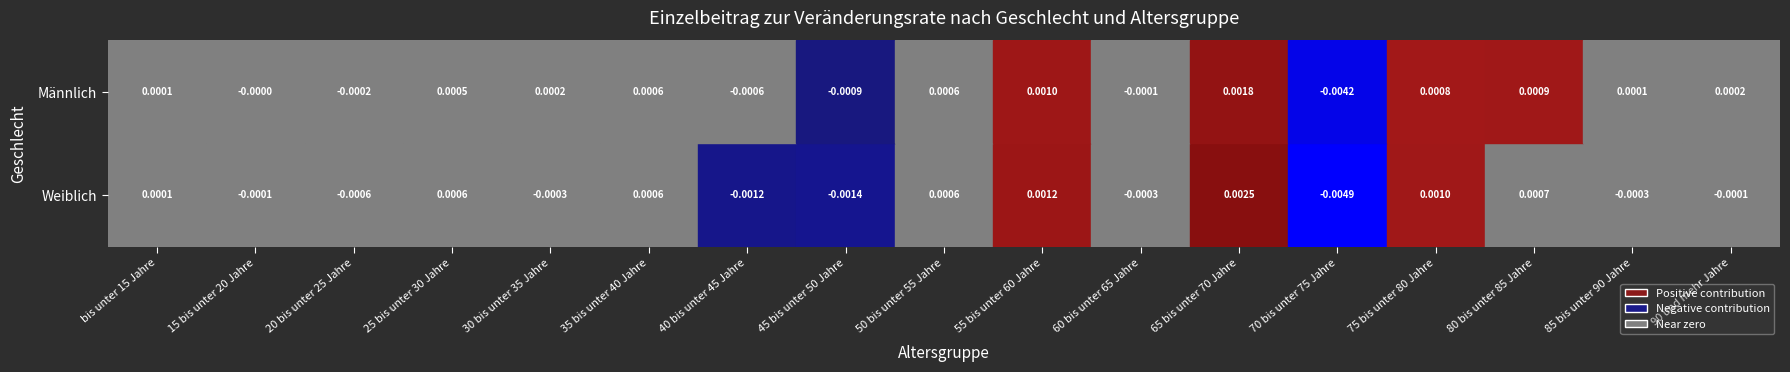

Rank the series by their maximum value, from lowest to highest.

Männlich, Weiblich